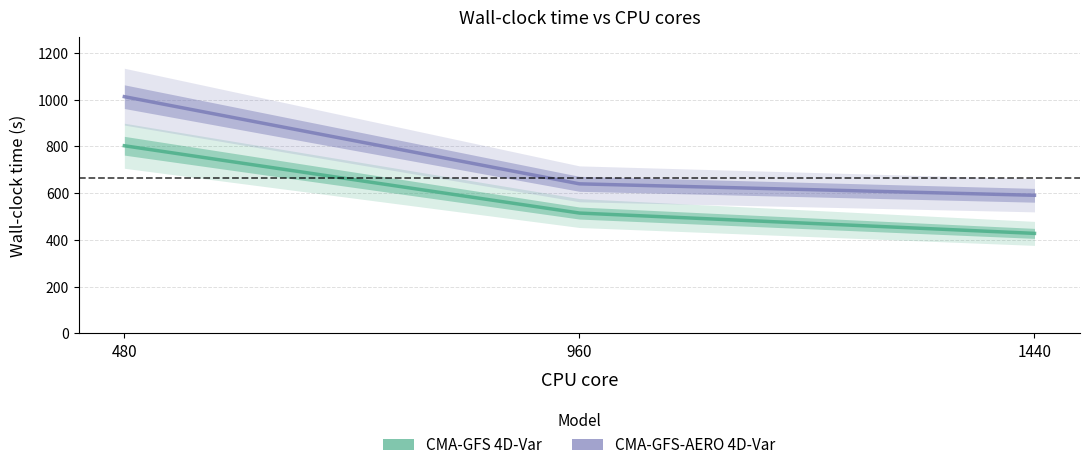

What is the difference between the highest and lowest values at 960?

125